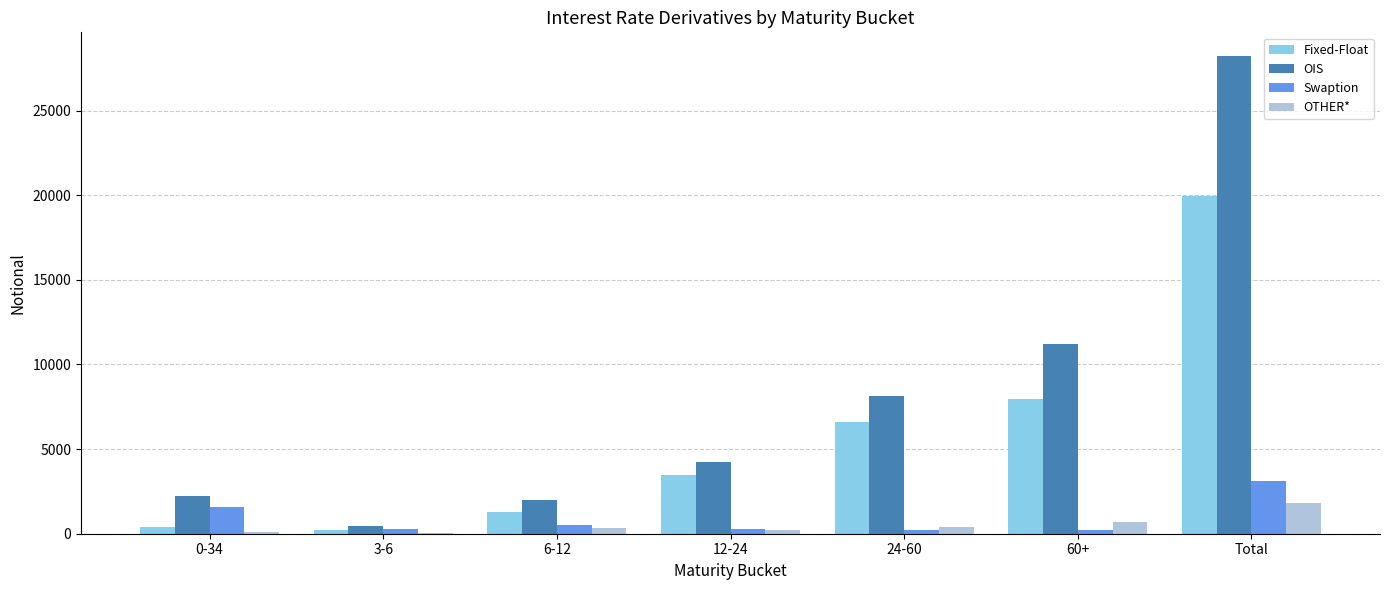

Is the value of OTHER* at 6-12 greater than the value of OIS at 0-34?

No